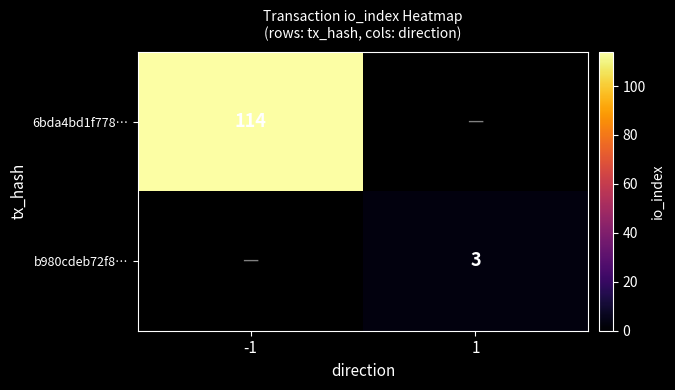

The 6bda4bd1f778… series shows 48 at -1. True or false?

False